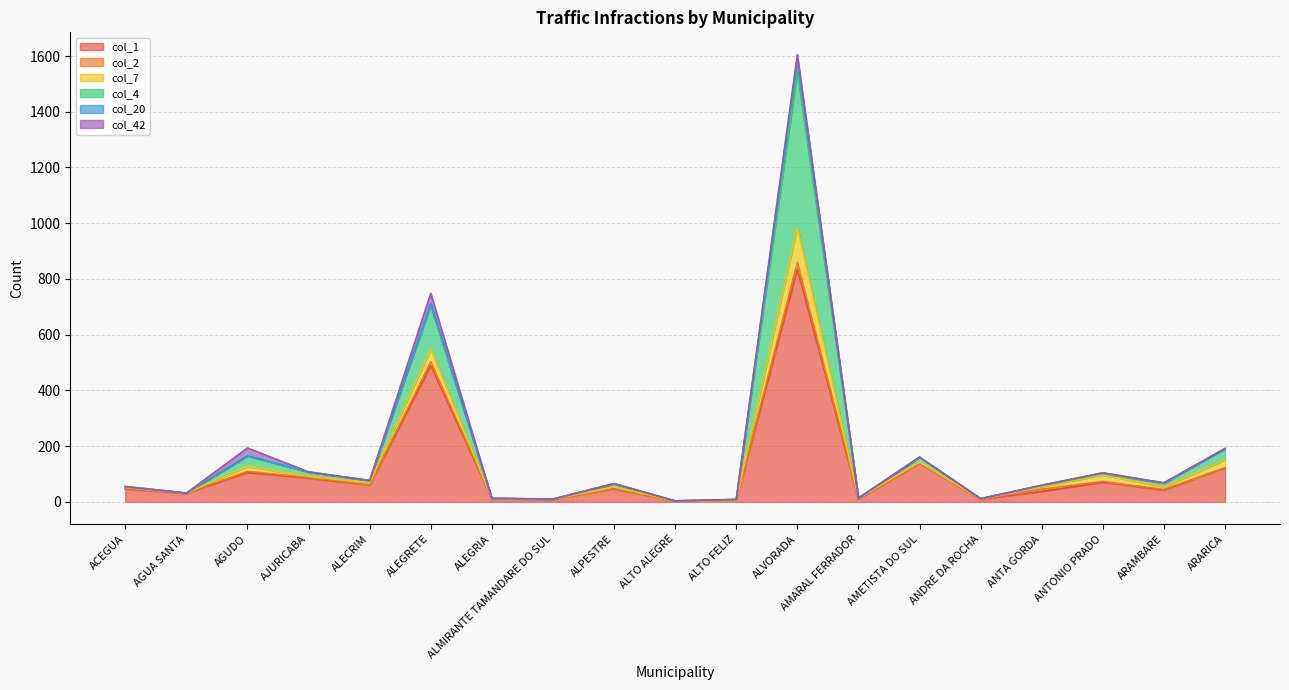

Reading right to left, extract all data points from this chart.

col_1: ARARICA=121	ARAMBARE=42	ANTONIO PRADO=70	ANTA GORDA=37	ANDRE DA ROCHA=9	AMETISTA DO SUL=138	AMARAL FERRADOR=10	ALVORADA=836	ALTO FELIZ=5	ALTO ALEGRE=2	ALPESTRE=46	ALMIRANTE TAMANDARE DO SUL=8	ALEGRIA=12	ALEGRETE=489	ALECRIM=59	AJURICABA=85	AGUDO=105	AGUA SANTA=30	ACEGUA=46
col_2: ARARICA=1	ARAMBARE=2	ANTONIO PRADO=3	ANTA GORDA=8	ANDRE DA ROCHA=0	AMETISTA DO SUL=1	AMARAL FERRADOR=2	ALVORADA=23	ALTO FELIZ=0	ALTO ALEGRE=0	ALPESTRE=1	ALMIRANTE TAMANDARE DO SUL=0	ALEGRIA=0	ALEGRETE=13	ALECRIM=1	AJURICABA=2	AGUDO=4	AGUA SANTA=1	ACEGUA=2
col_7: ARARICA=28	ARAMBARE=9	ANTONIO PRADO=23	ANTA GORDA=9	ANDRE DA ROCHA=1	AMETISTA DO SUL=3	AMARAL FERRADOR=0	ALVORADA=127	ALTO FELIZ=0	ALTO ALEGRE=1	ALPESTRE=6	ALMIRANTE TAMANDARE DO SUL=1	ALEGRIA=0	ALEGRETE=46	ALECRIM=8	AJURICABA=4	AGUDO=18	AGUA SANTA=0	ACEGUA=4
col_4: ARARICA=40	ARAMBARE=13	ANTONIO PRADO=5	ANTA GORDA=4	ANDRE DA ROCHA=1	AMETISTA DO SUL=18	AMARAL FERRADOR=1	ALVORADA=558	ALTO FELIZ=3	ALTO ALEGRE=0	ALPESTRE=11	ALMIRANTE TAMANDARE DO SUL=0	ALEGRIA=0	ALEGRETE=157	ALECRIM=8	AJURICABA=15	AGUDO=37	AGUA SANTA=0	ACEGUA=2
col_20: ARARICA=1	ARAMBARE=1	ANTONIO PRADO=2	ANTA GORDA=1	ANDRE DA ROCHA=0	AMETISTA DO SUL=0	AMARAL FERRADOR=0	ALVORADA=45	ALTO FELIZ=0	ALTO ALEGRE=0	ALPESTRE=1	ALMIRANTE TAMANDARE DO SUL=0	ALEGRIA=0	ALEGRETE=6	ALECRIM=0	AJURICABA=1	AGUDO=1	AGUA SANTA=0	ACEGUA=0
col_42: ARARICA=0	ARAMBARE=1	ANTONIO PRADO=1	ANTA GORDA=0	ANDRE DA ROCHA=0	AMETISTA DO SUL=0	AMARAL FERRADOR=0	ALVORADA=16	ALTO FELIZ=0	ALTO ALEGRE=0	ALPESTRE=0	ALMIRANTE TAMANDARE DO SUL=1	ALEGRIA=0	ALEGRETE=37	ALECRIM=0	AJURICABA=0	AGUDO=28	AGUA SANTA=0	ACEGUA=1